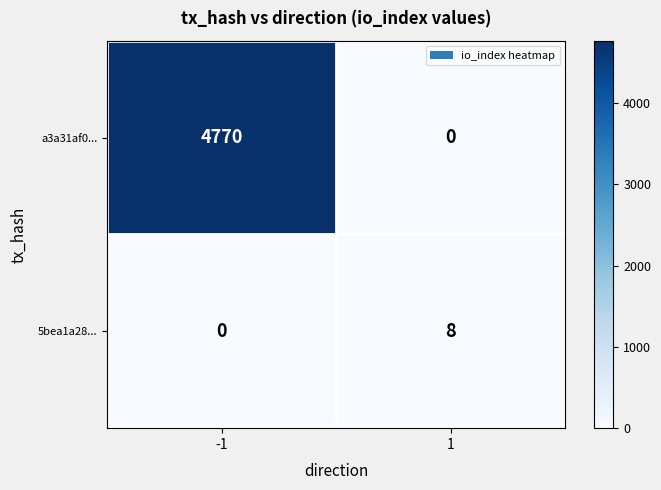

The 5bea1a28... series shows 0 at -1. True or false?

True